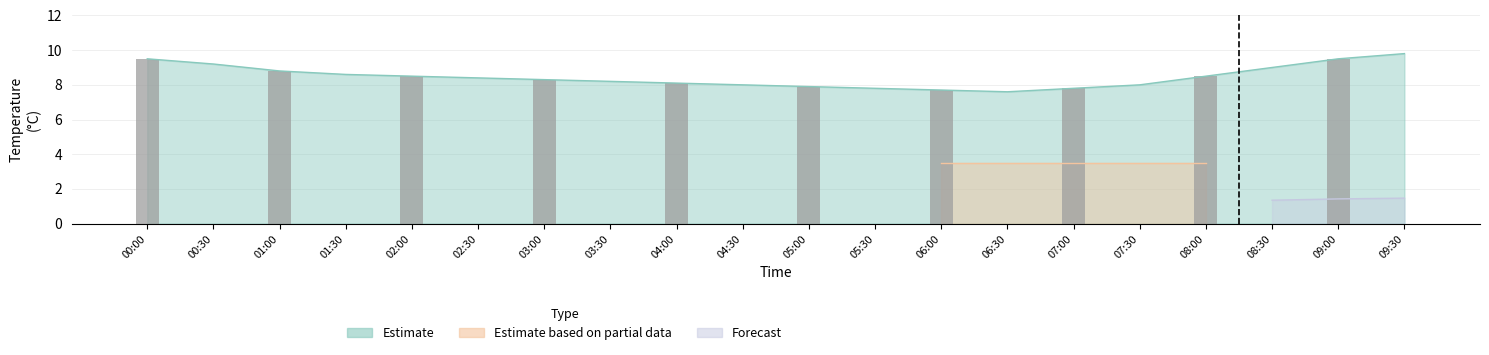

How many data points are less than 8?

5